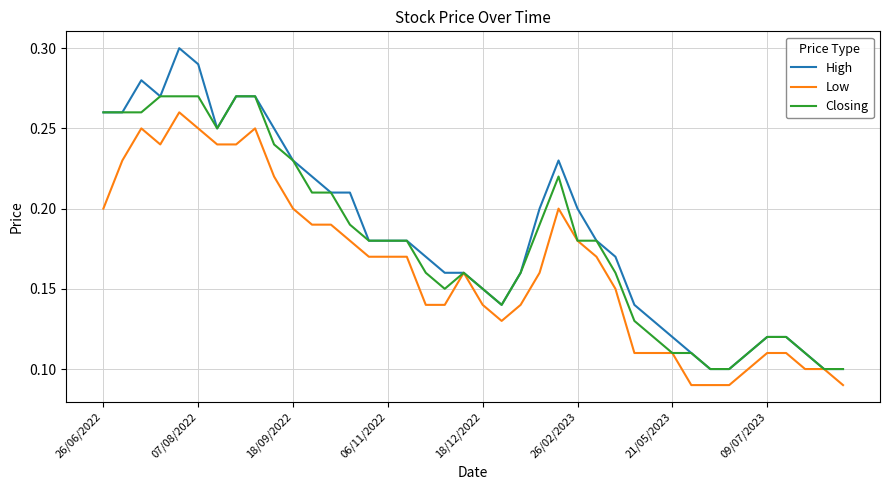

Which series has the widest spread of values?

High